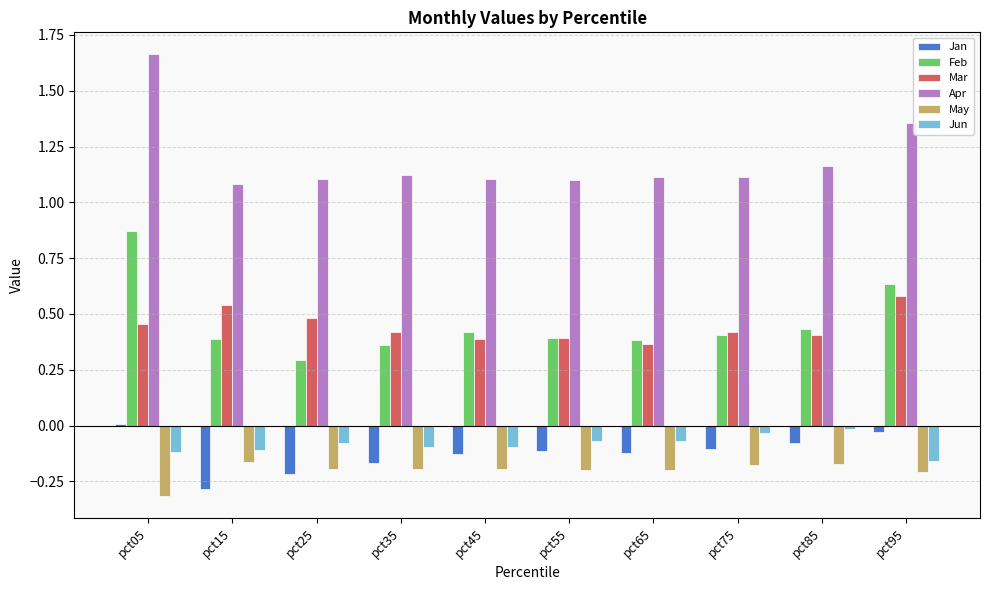

What is the approximate value of Apr at pct15?

1.1